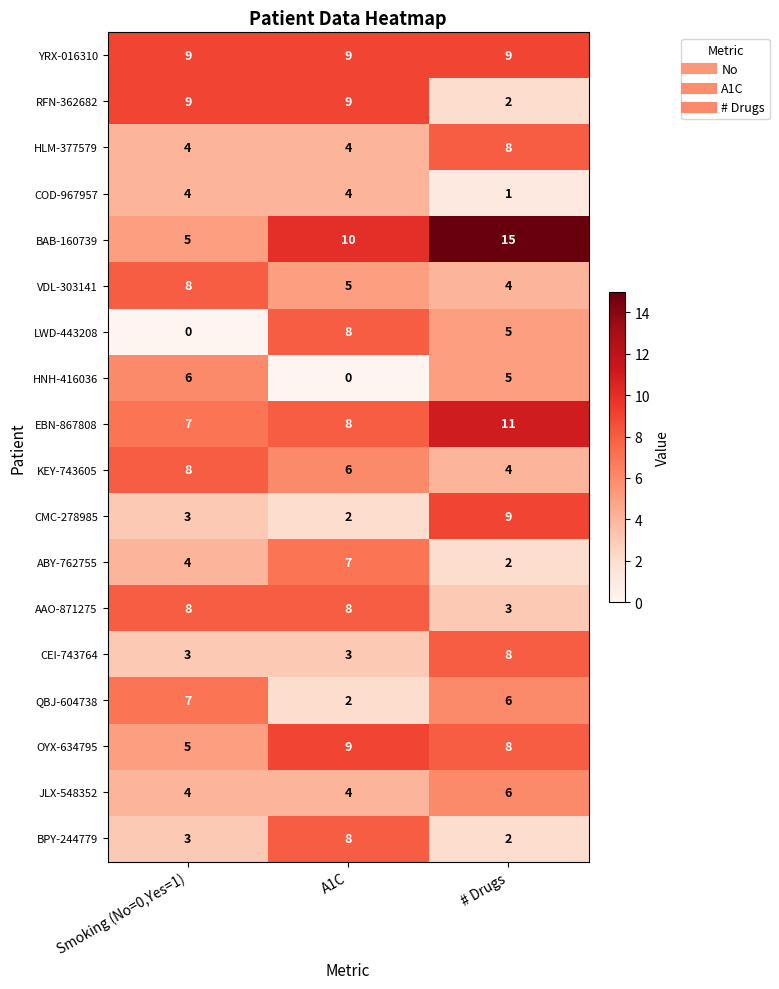

What is the sum of the HNH-416036 values at Smoking (No=0,Yes=1) and A1C?

6